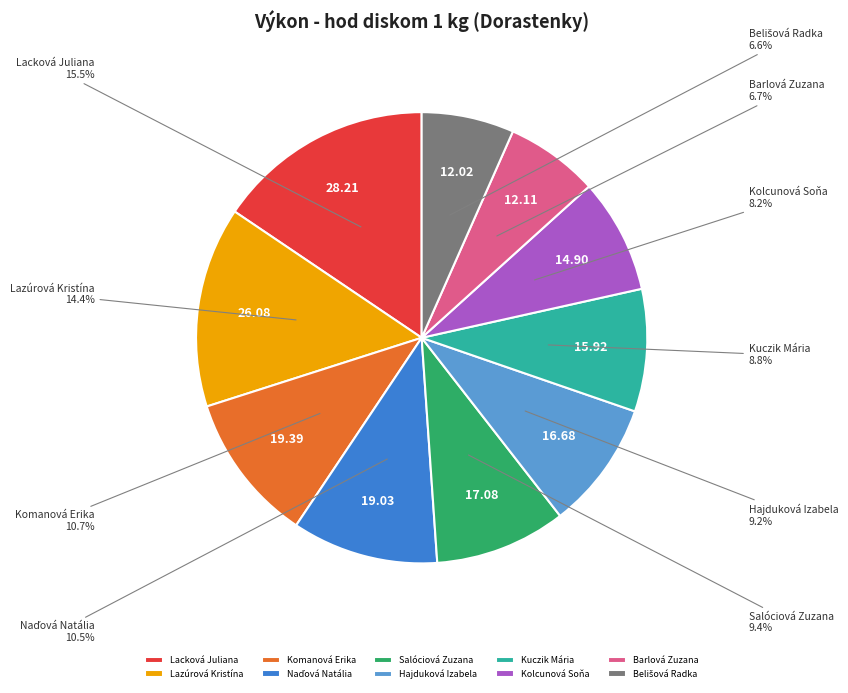

Is there a majority slice in this chart?

No